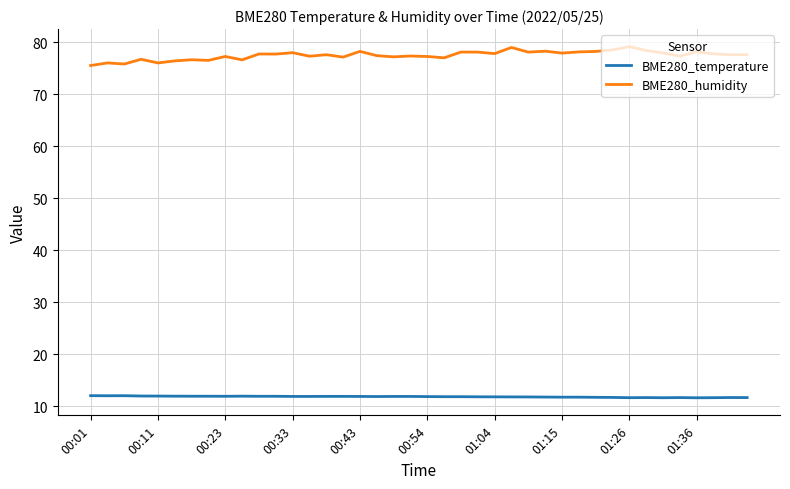

What are all the series names shown in the legend?

BME280_temperature, BME280_humidity